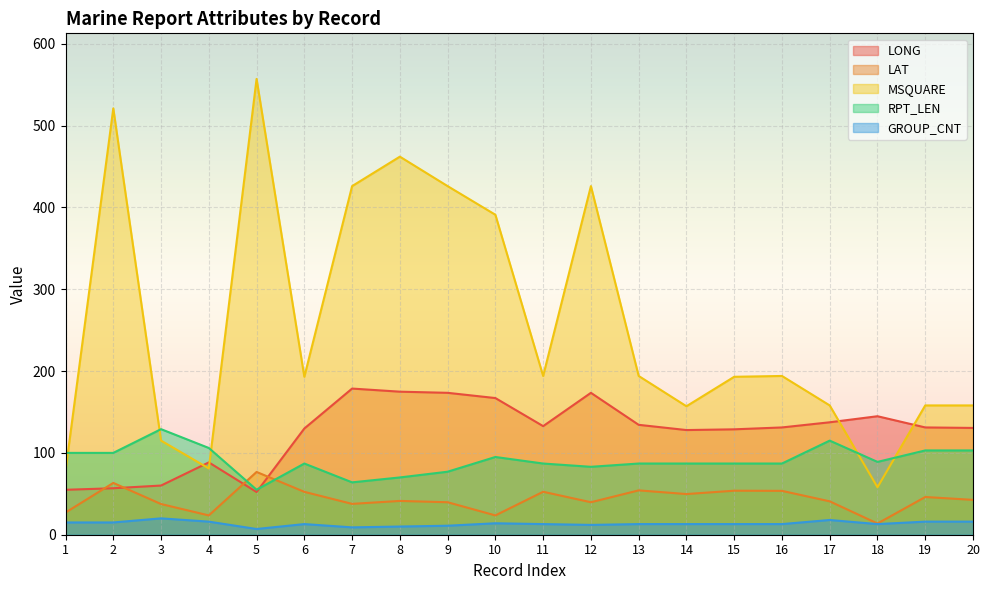

Is it true that GROUP_CNT equals 20.2 at 14?

False